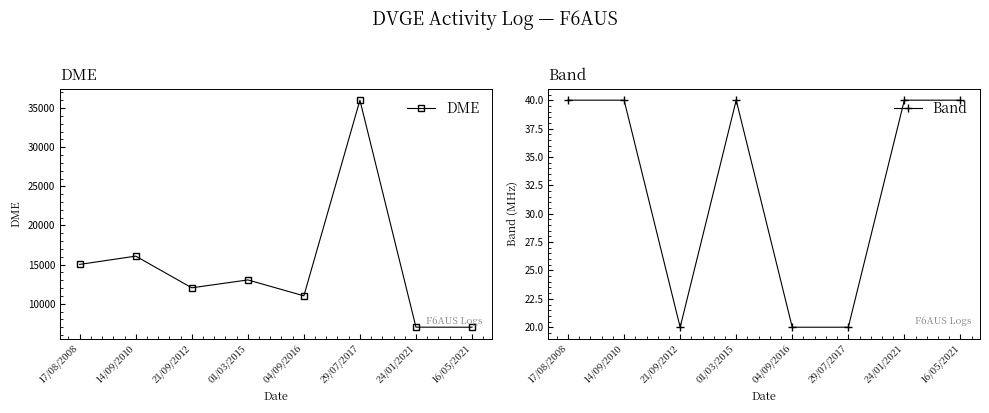

Reading left to right, what are all the values shown in this chart?

DME: 17/08/2008=15030	14/09/2010=16086	21/09/2012=12040	01/03/2015=13047	04/09/2016=11015	29/07/2017=36004	24/01/2021=7014	16/05/2021=7006
Band: 17/08/2008=40	14/09/2010=40	21/09/2012=20	01/03/2015=40	04/09/2016=20	29/07/2017=20	24/01/2021=40	16/05/2021=40